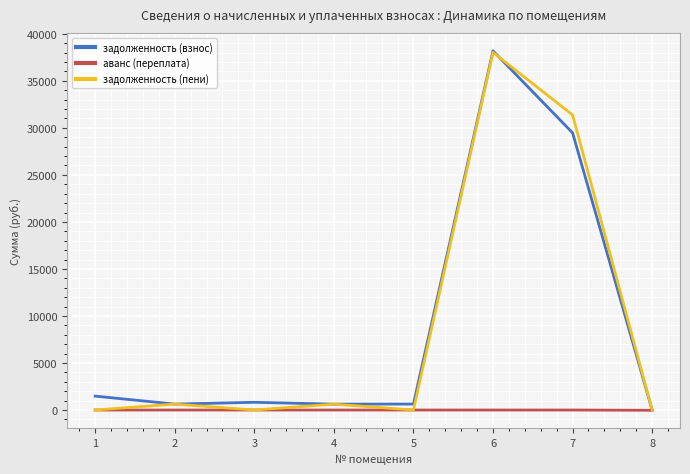

What is the difference between the highest and lowest values at 6?

38188.0